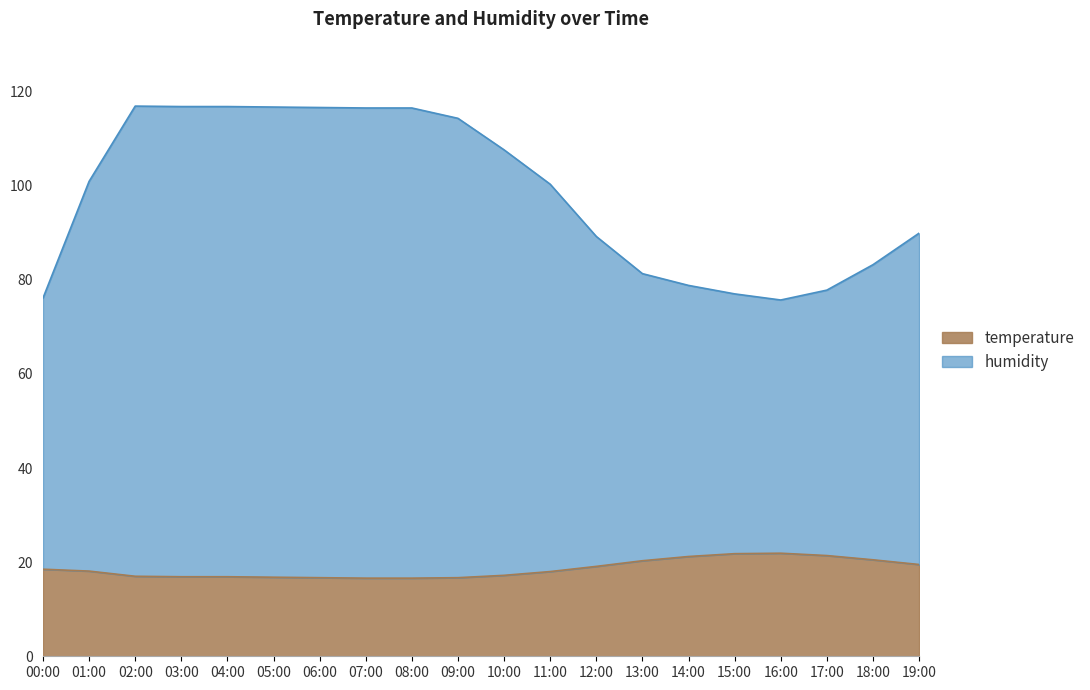

What is the label of the 2nd point from the right?

18:00